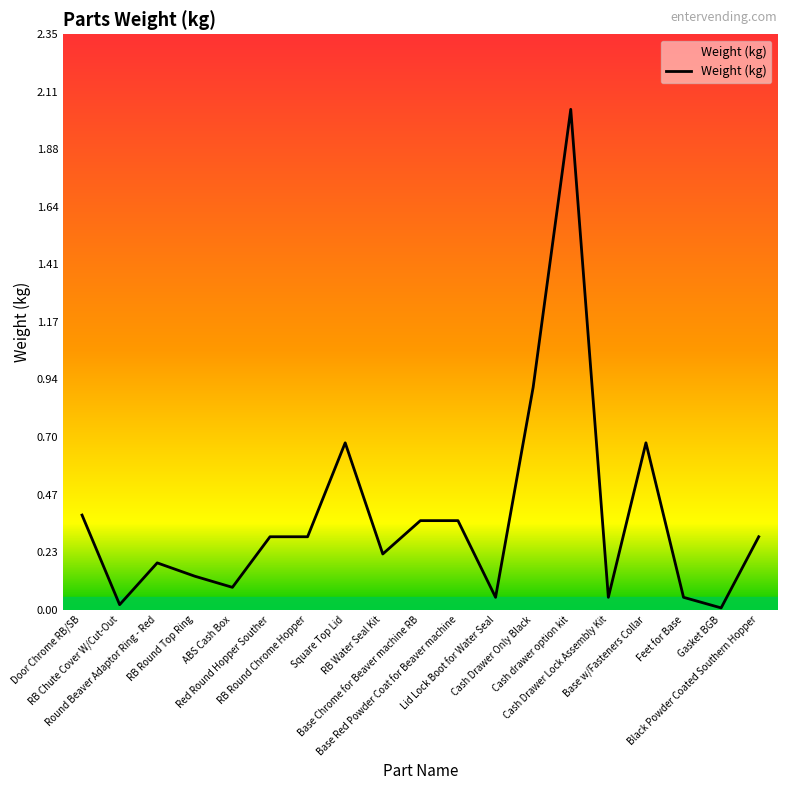

Where is the data nearest to the value 1?

Cash Drawer Only Black